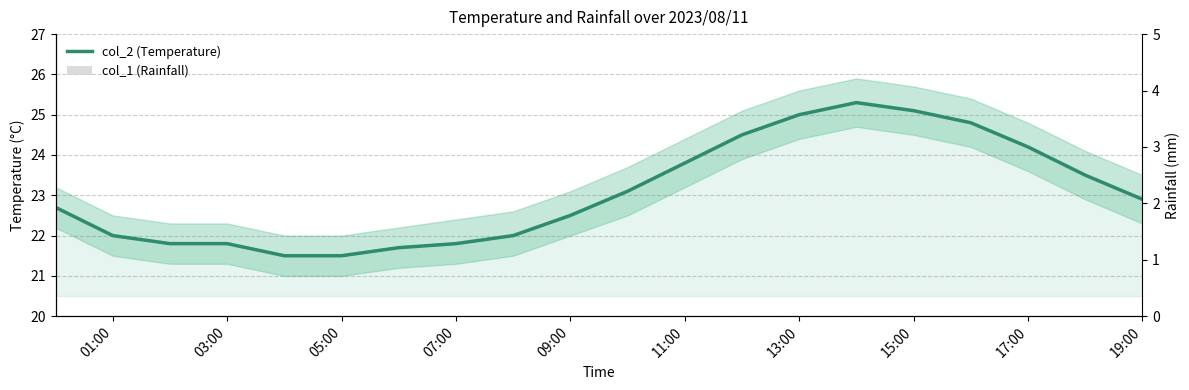

What is the value of the col_2 bar at the 11th from the left?

23.1